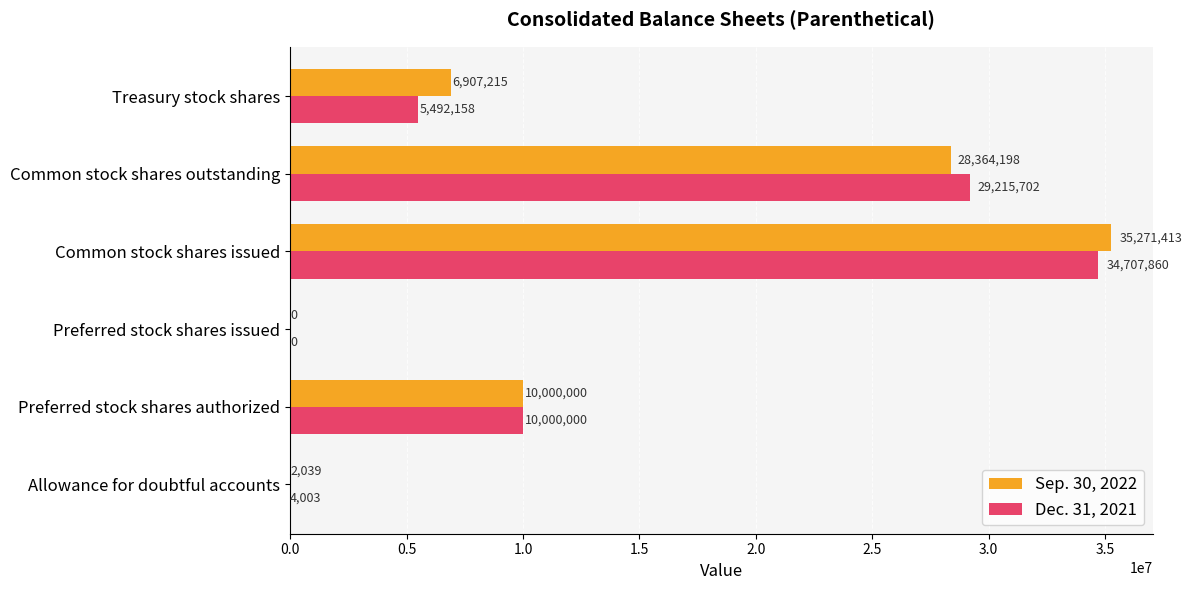

What is the highest value of the Sep. 30, 2022 series?

35271413